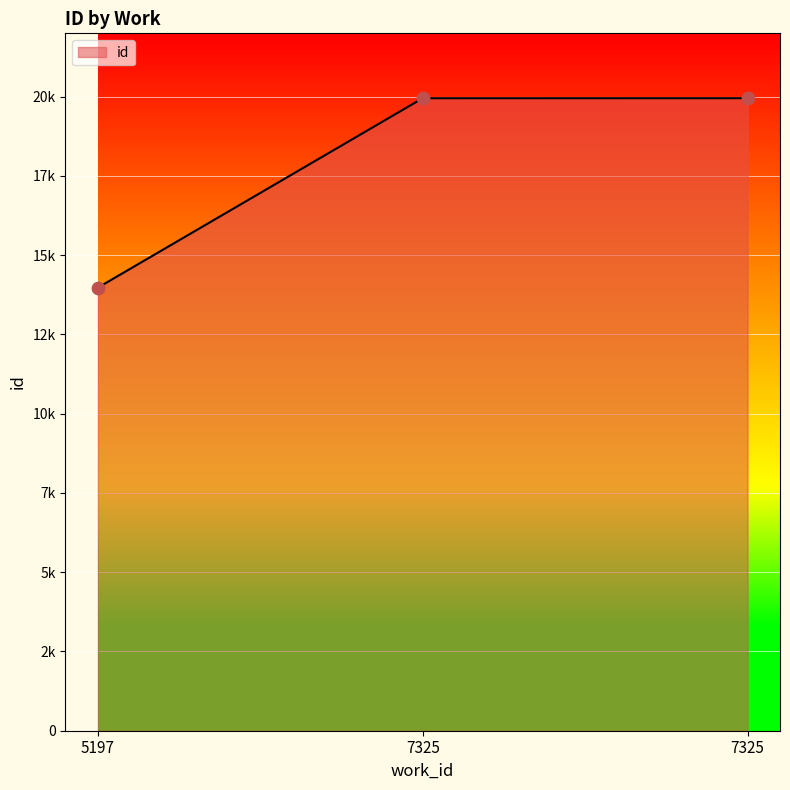

Approximately how many times larger is the value at 7325 compared to 7325?

1.0